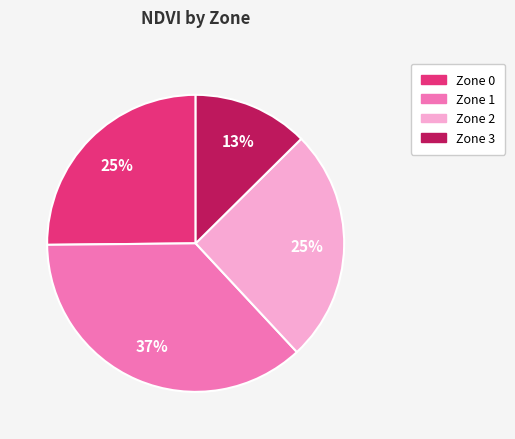

What is the smallest slice in the pie chart?

Zone 3